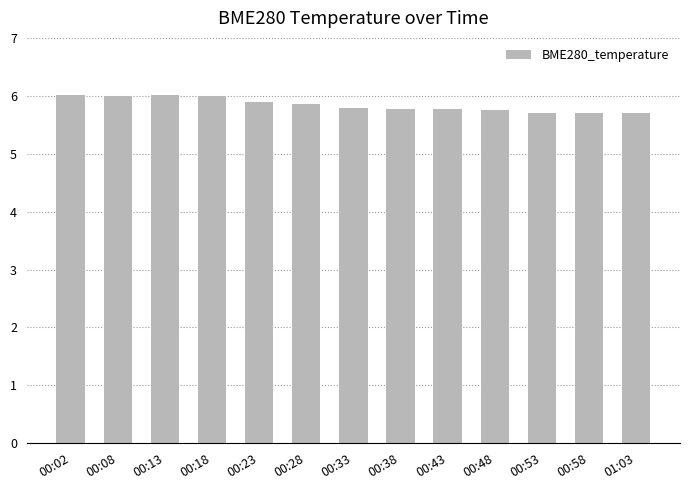

What is the difference between the maximum and minimum values?

0.3